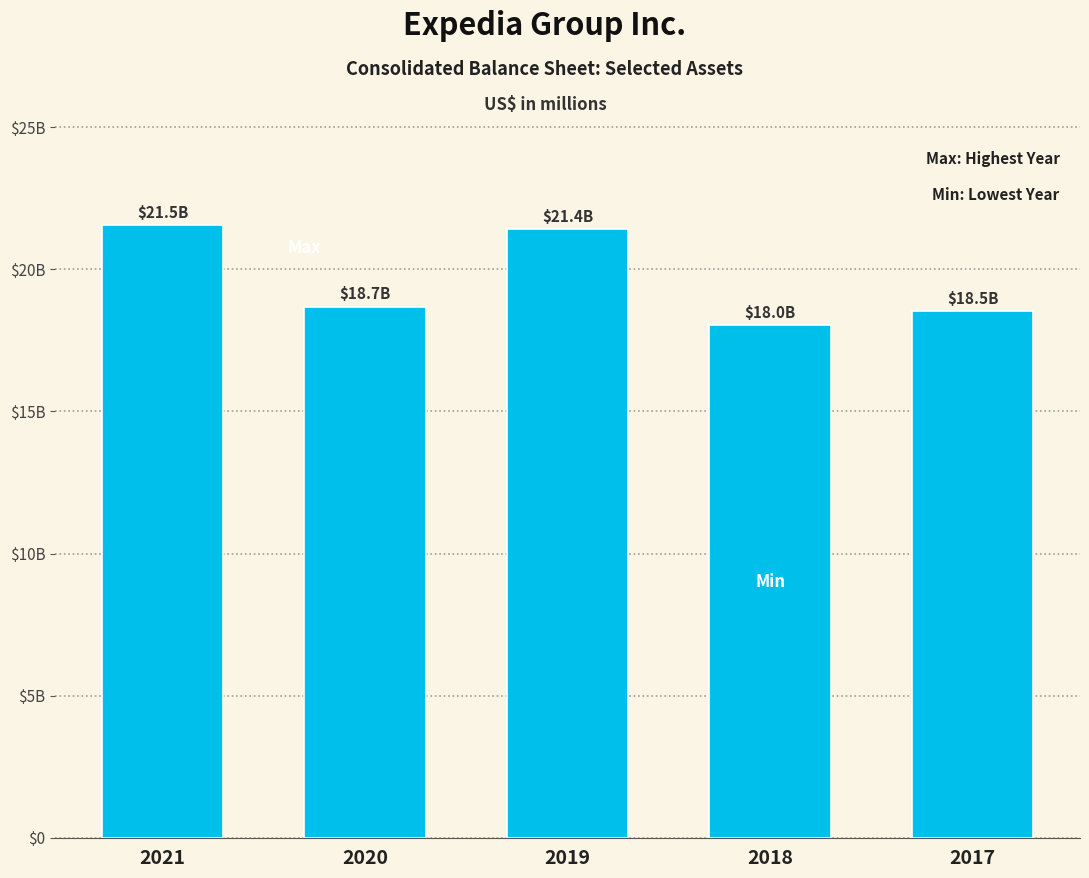

Does the chart contain any negative values?

No